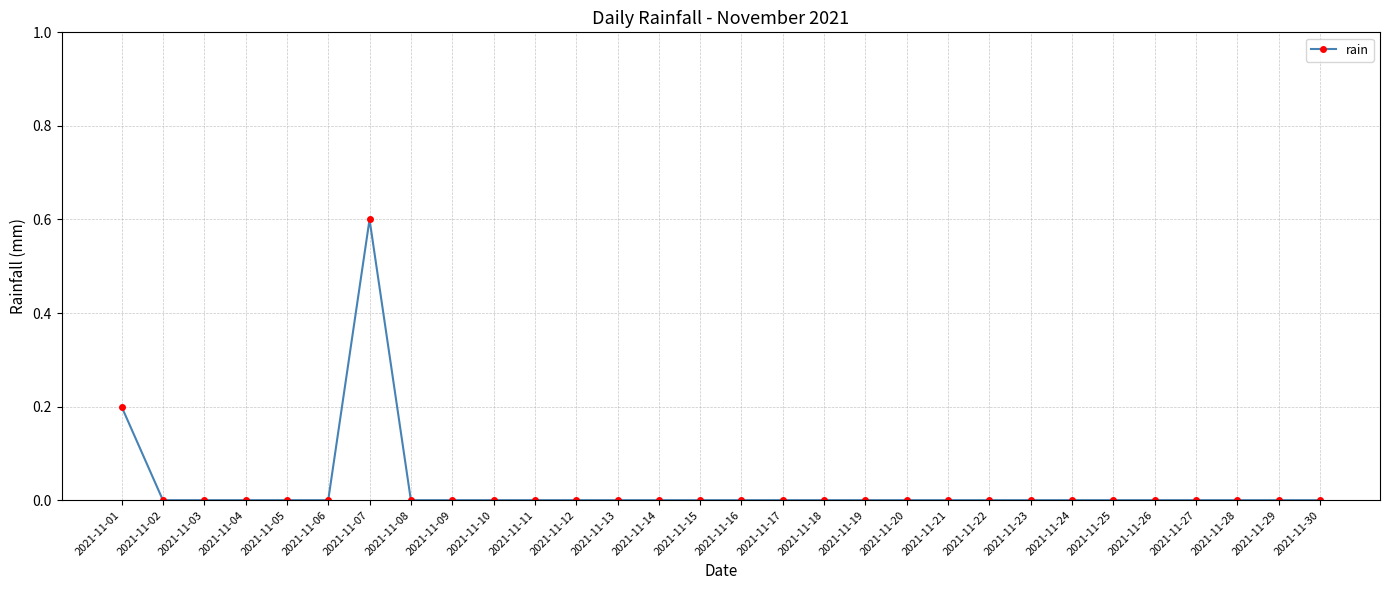

Does the chart have visible grid lines?

Yes